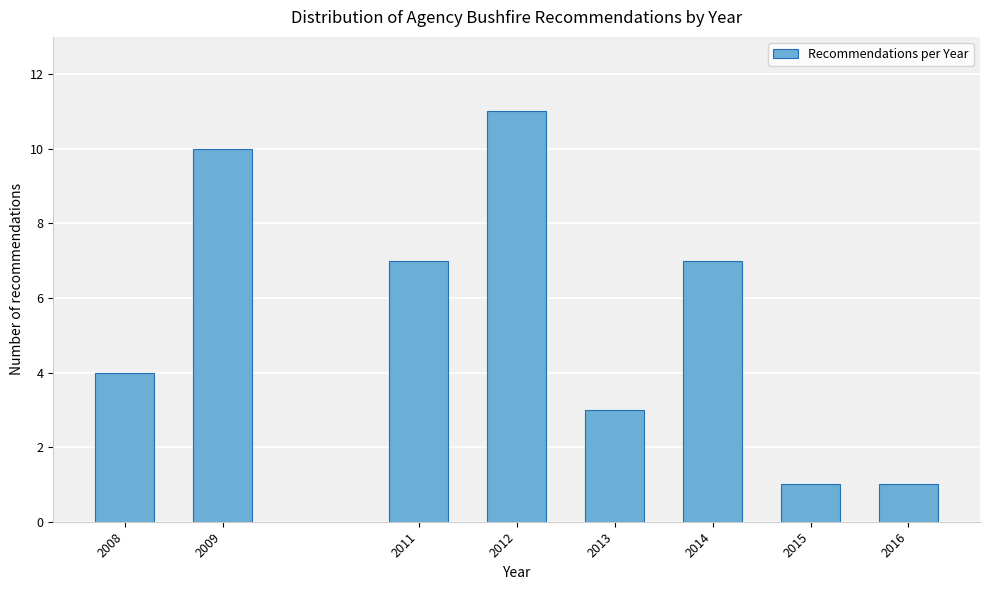

Reading left to right, what are all the values shown in this chart?

2008=4	2009=10	2011=7	2012=11	2013=3	2014=7	2015=1	2016=1